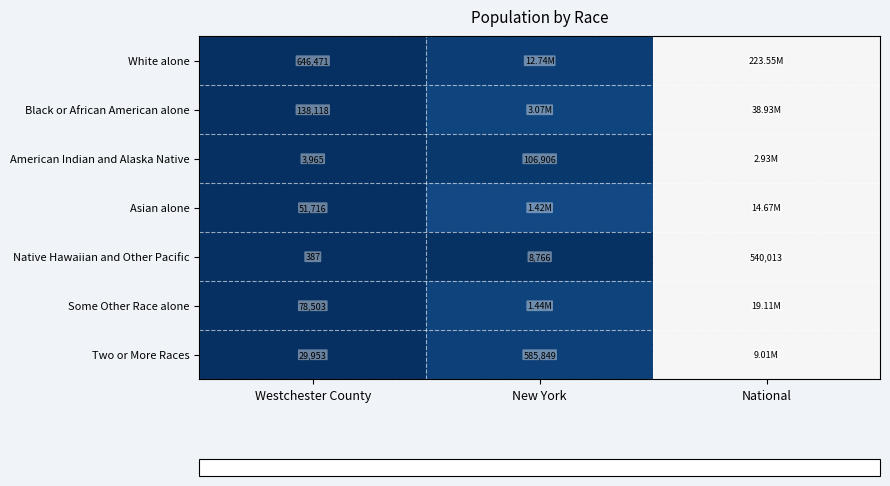

At Westchester County, list the series in order from largest to smallest.

White alone, Black or African American alone, Some Other Race alone, Asian alone, Two or More Races, American Indian and Alaska Native, Native Hawaiian and Other Pacific